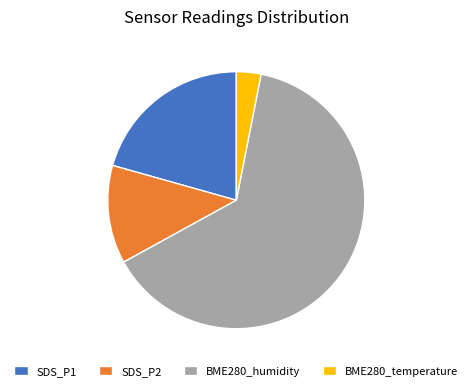

The SDS_P1 slice represents 21% of the pie. True or false?

True